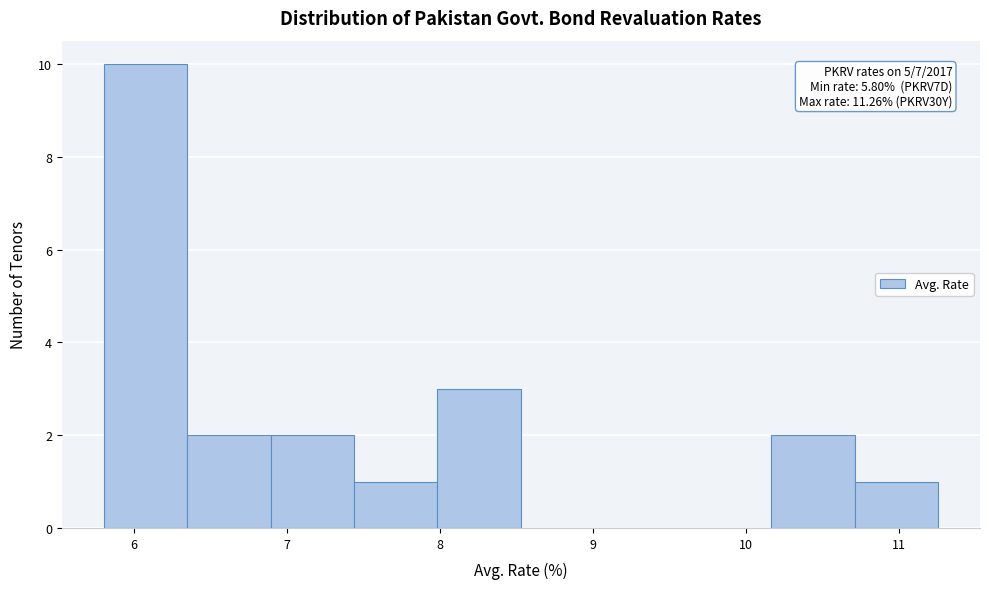

Over which range of the x-axis is the bar tallest?

5.8 to 6.3